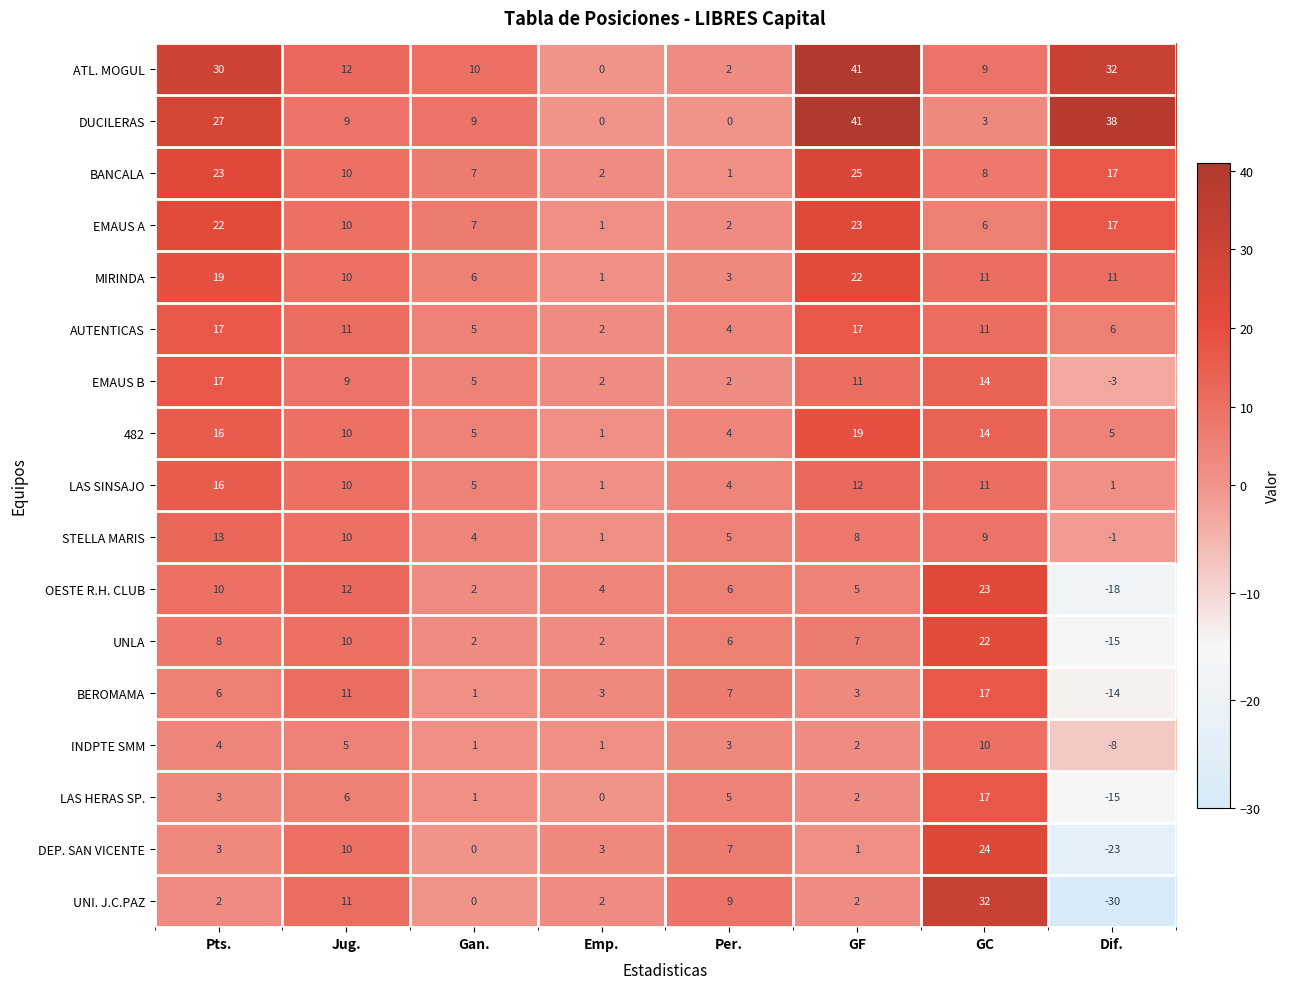

The BANCALA series shows 4 at Emp.. True or false?

False